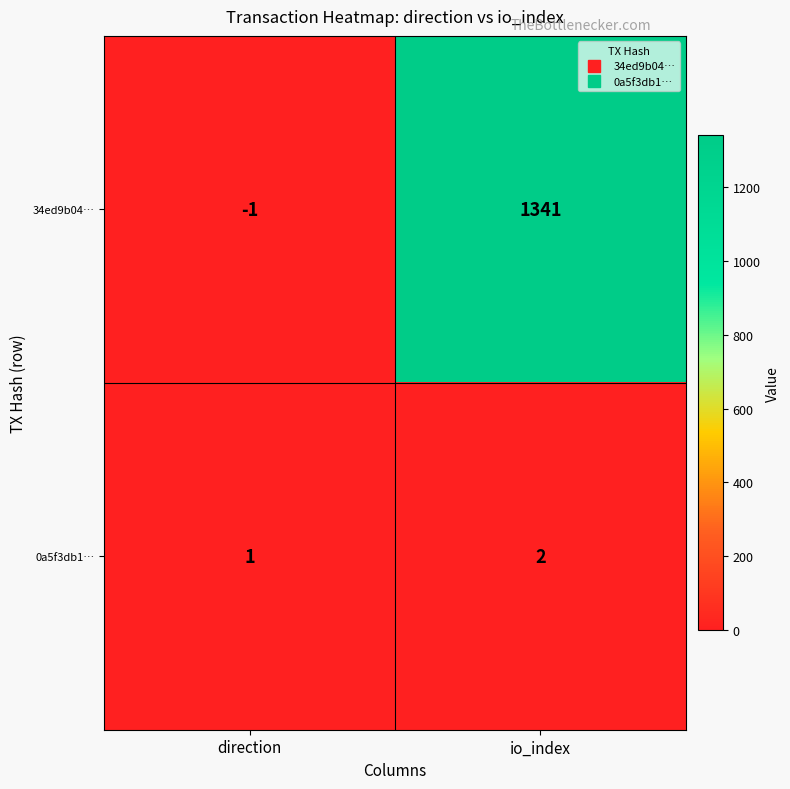

How many positive values does the 34ed9b04… series have?

1